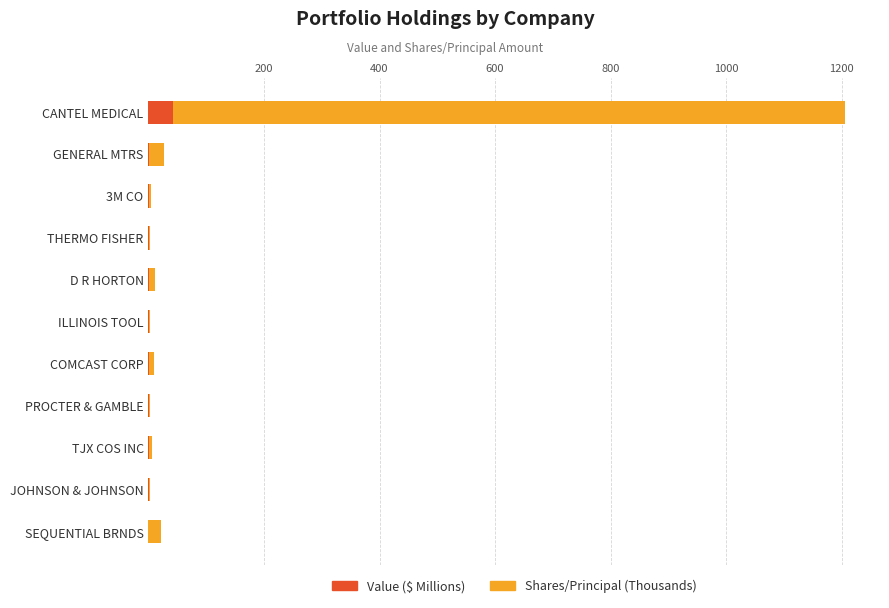

What are all the series names shown in the legend?

Value ($ Millions), Shares/Principal (Thousands)